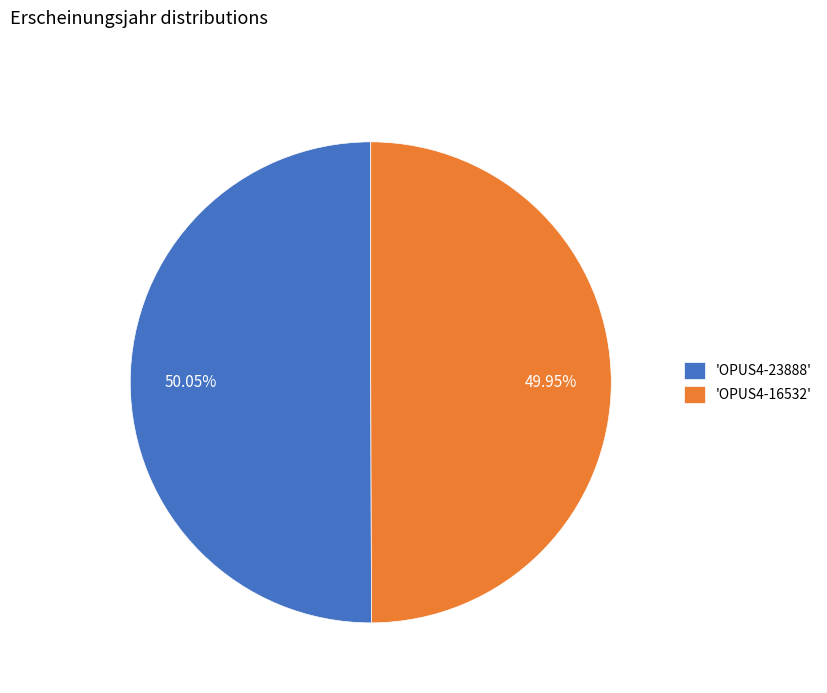

Is there any slice that represents more than half of the pie?

Yes